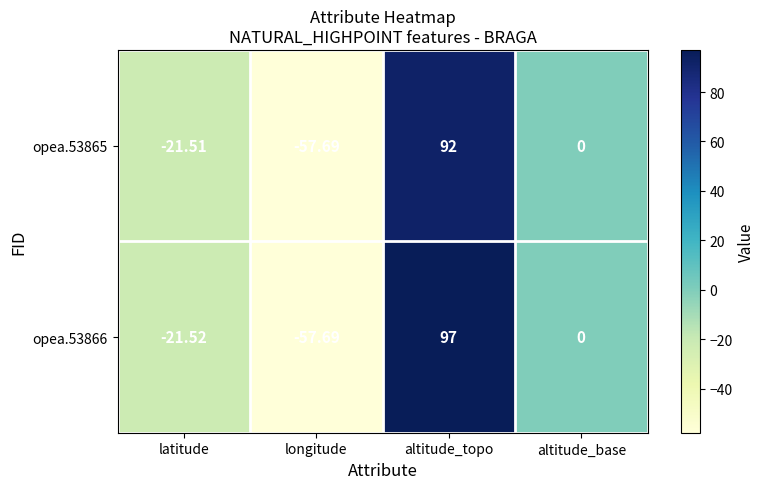

List the series in order of their overall mean, lowest first.

opea.53865, opea.53866